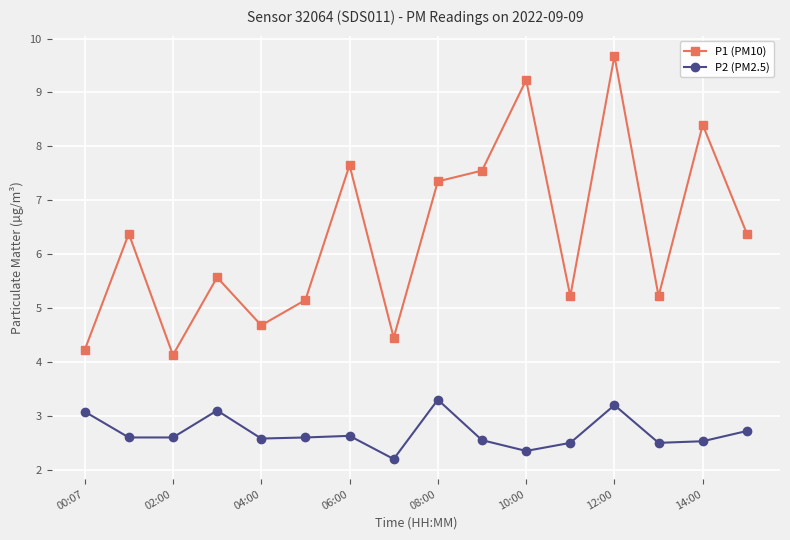

True or false: P1 (PM10) and P2 (PM2.5) intersect in this chart.

False